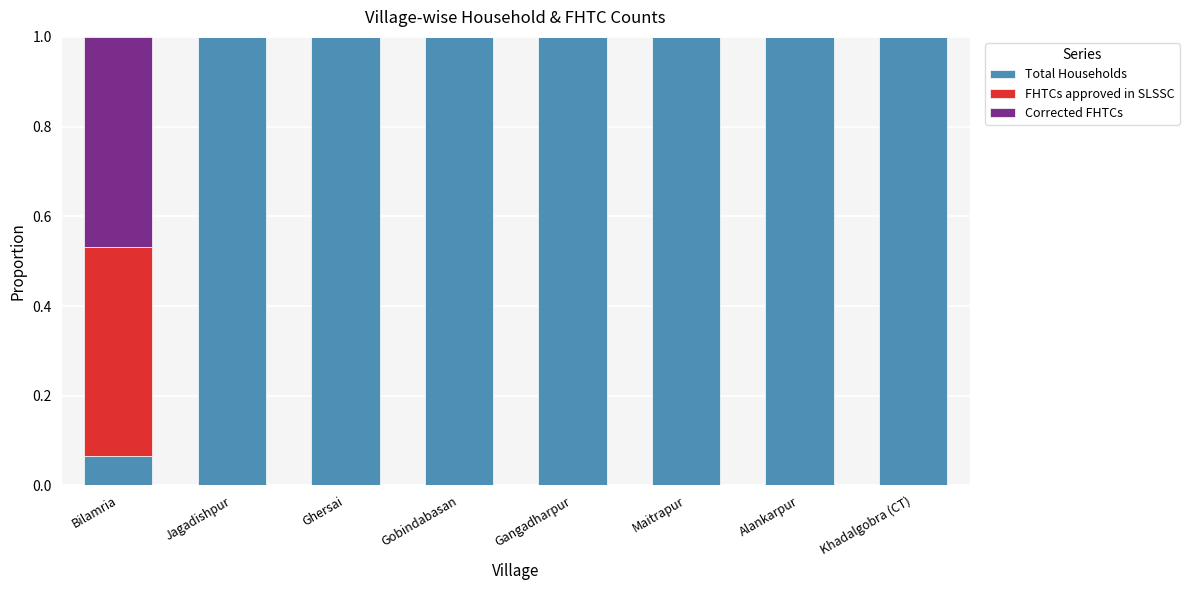

What is the approximate value of Total Households at Gobindabasan?

1.0